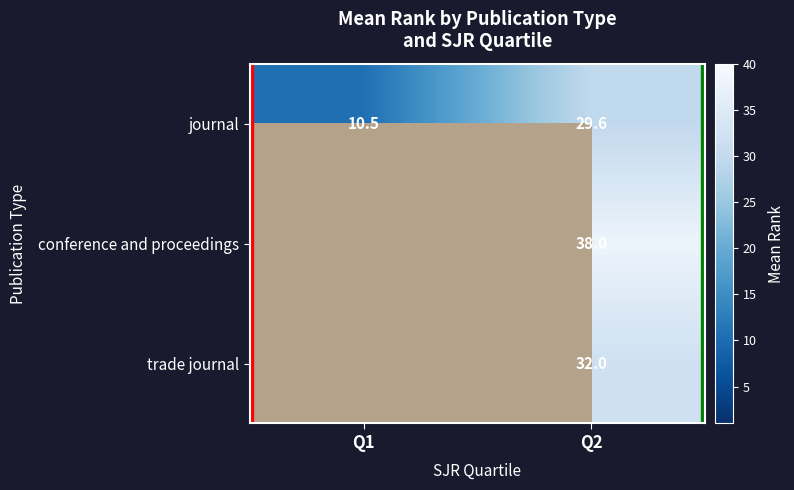

Where does the journal series first go above 29?

Q2